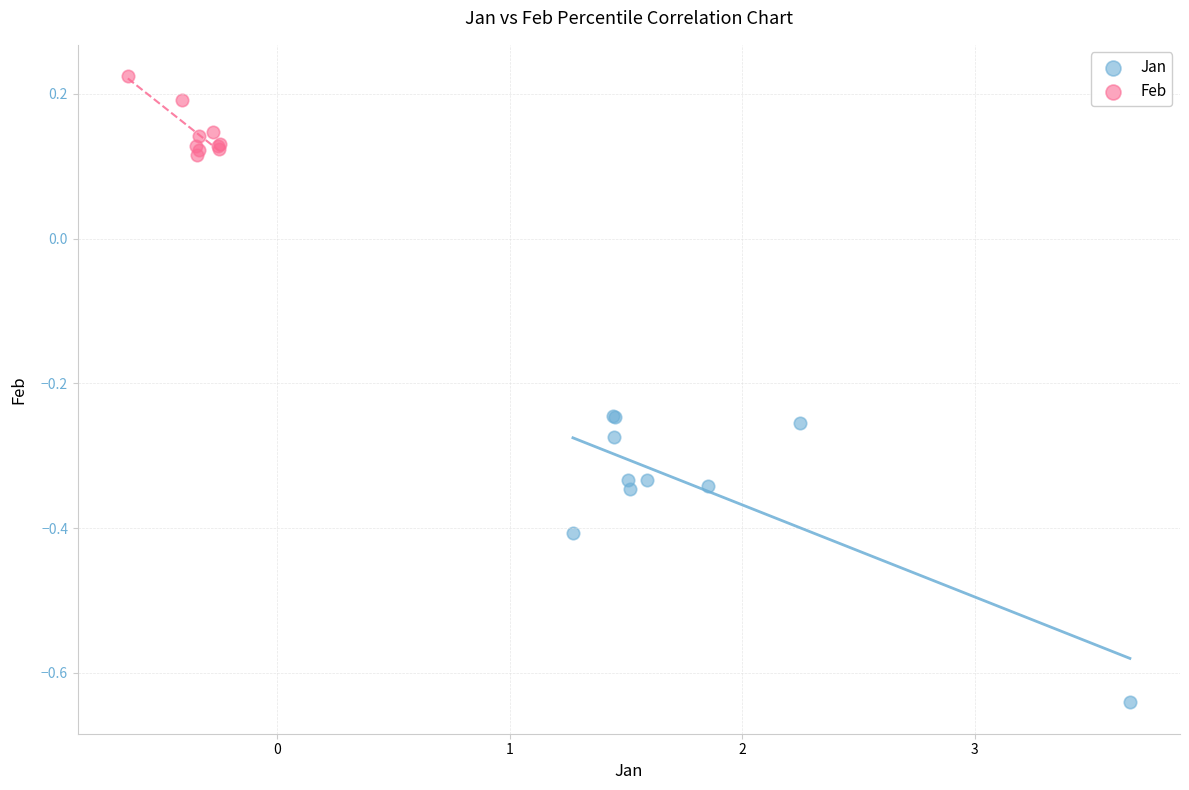

Which series has the largest Y range (max minus min)?

Jan